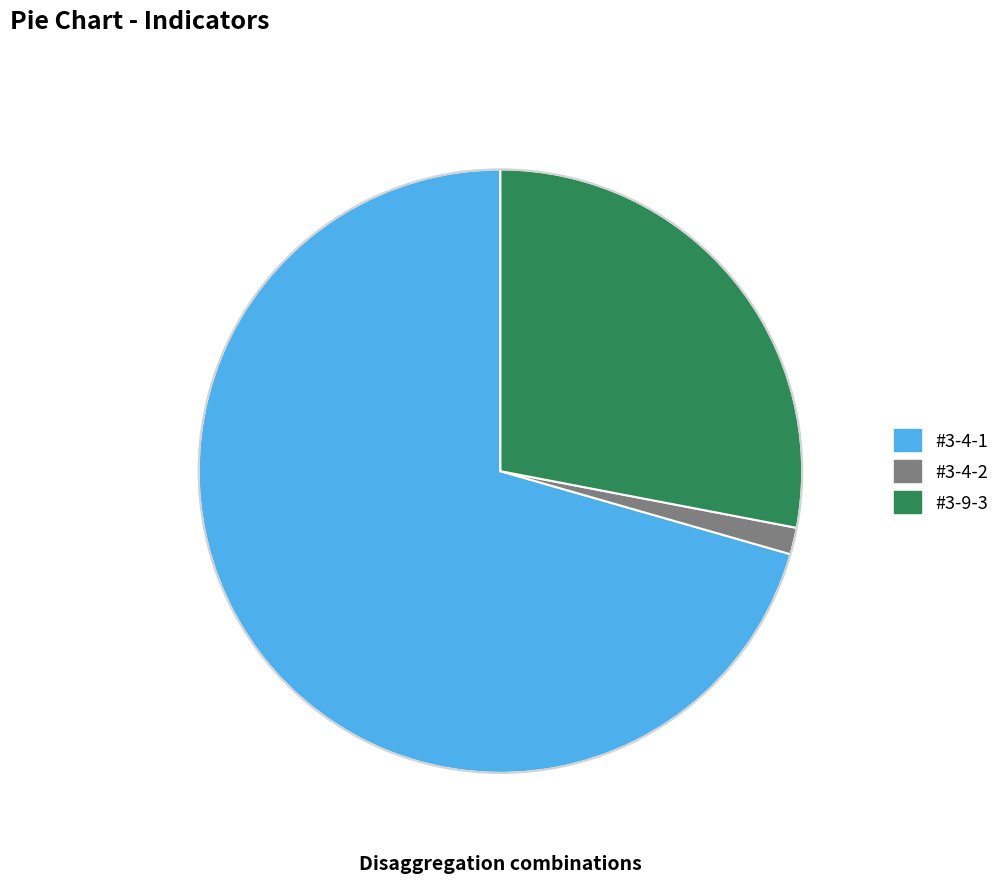

Rank the categories by value from lowest to highest.

#3-4-2, #3-9-3, #3-4-1